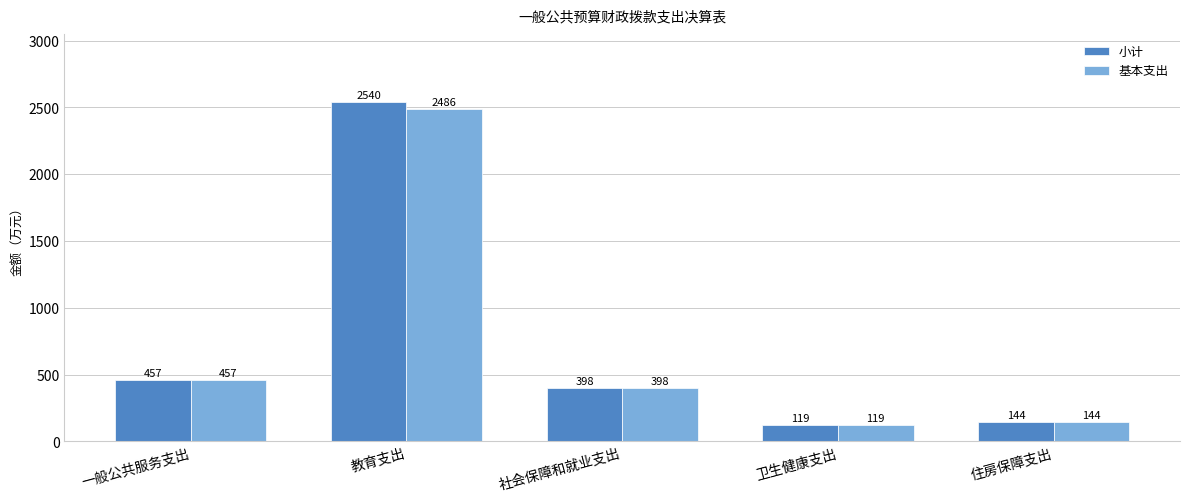

What are all the series names shown in the legend?

小计, 基本支出